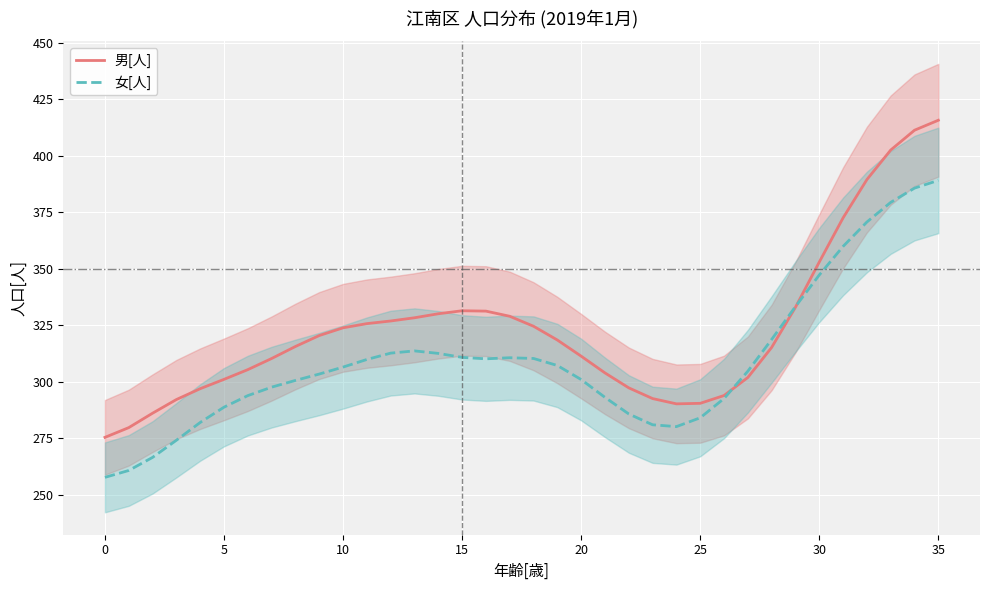

In 男[人], how many points are lower than both neighbors (excluding endpoints)?

1